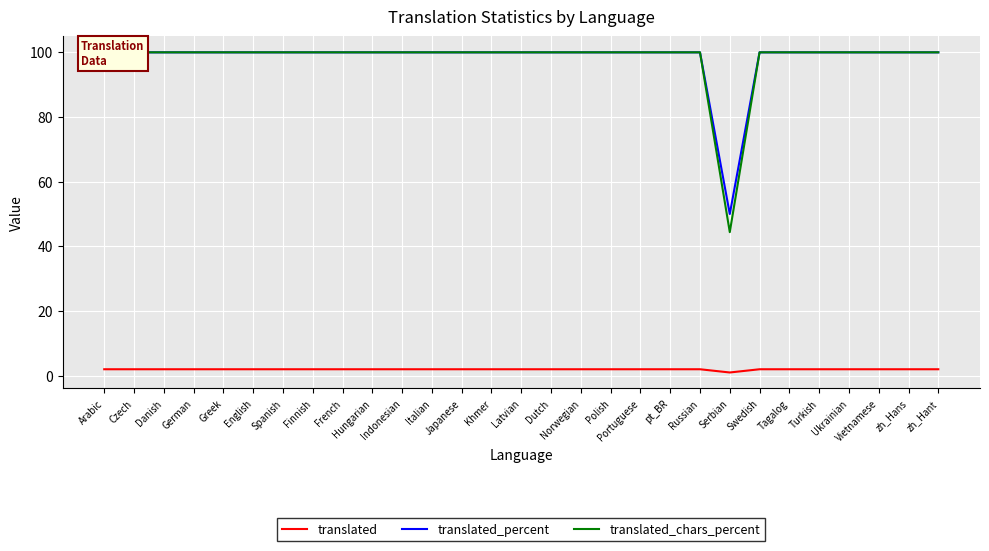

True or false: translated has more than 0 points higher than both neighbors.

False